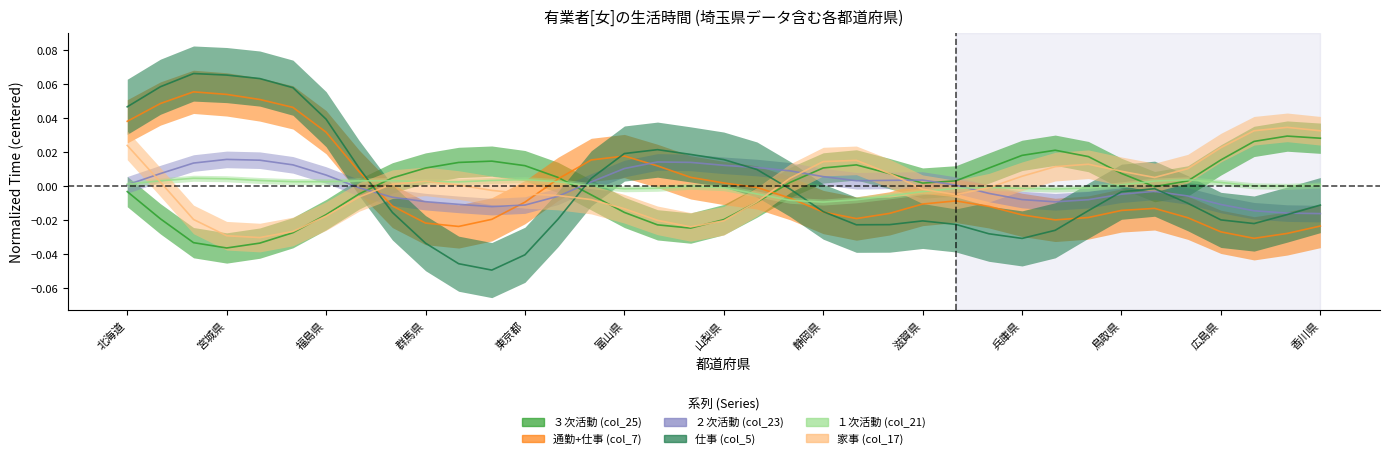

In ３次活動 (col_25), how many points are lower than both neighbors (excluding endpoints)?

4